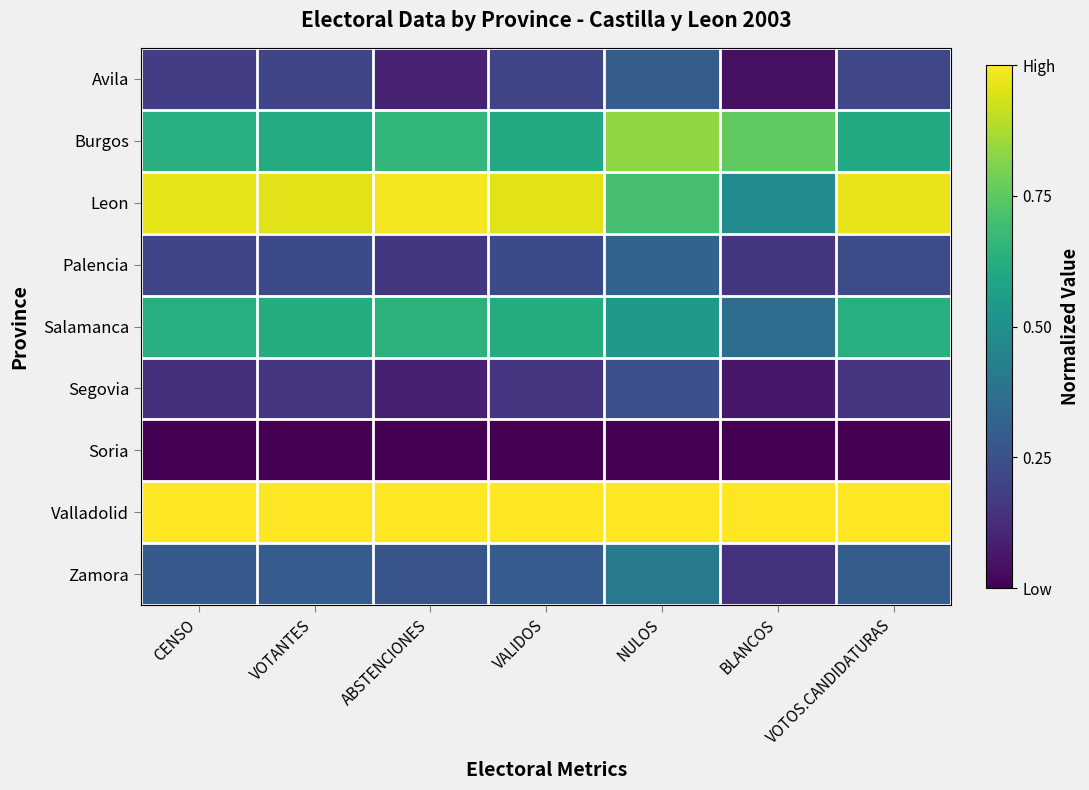

Reading left to right, transcribe all the data shown in this chart.

Avila: CENSO=0.2	VOTANTES=0.2	ABSTENCIONES=0.1	VALIDOS=0.2	NULOS=0.3	BLANCOS=0.0	VOTOS.CANDIDATURAS=0.2
Burgos: CENSO=0.6	VOTANTES=0.6	ABSTENCIONES=0.7	VALIDOS=0.6	NULOS=0.8	BLANCOS=0.8	VOTOS.CANDIDATURAS=0.6
Leon: CENSO=1.0	VOTANTES=1.0	ABSTENCIONES=1.0	VALIDOS=1.0	NULOS=0.7	BLANCOS=0.5	VOTOS.CANDIDATURAS=1.0
Palencia: CENSO=0.2	VOTANTES=0.2	ABSTENCIONES=0.2	VALIDOS=0.2	NULOS=0.3	BLANCOS=0.2	VOTOS.CANDIDATURAS=0.2
Salamanca: CENSO=0.6	VOTANTES=0.6	ABSTENCIONES=0.6	VALIDOS=0.6	NULOS=0.5	BLANCOS=0.4	VOTOS.CANDIDATURAS=0.6
Segovia: CENSO=0.1	VOTANTES=0.2	ABSTENCIONES=0.1	VALIDOS=0.2	NULOS=0.2	BLANCOS=0.1	VOTOS.CANDIDATURAS=0.2
Soria: CENSO=0.0	VOTANTES=0.0	ABSTENCIONES=0.0	VALIDOS=0.0	NULOS=0.0	BLANCOS=0.0	VOTOS.CANDIDATURAS=0.0
Valladolid: CENSO=1.0	VOTANTES=1.0	ABSTENCIONES=1.0	VALIDOS=1.0	NULOS=1.0	BLANCOS=1.0	VOTOS.CANDIDATURAS=1.0
Zamora: CENSO=0.3	VOTANTES=0.3	ABSTENCIONES=0.3	VALIDOS=0.3	NULOS=0.4	BLANCOS=0.1	VOTOS.CANDIDATURAS=0.3